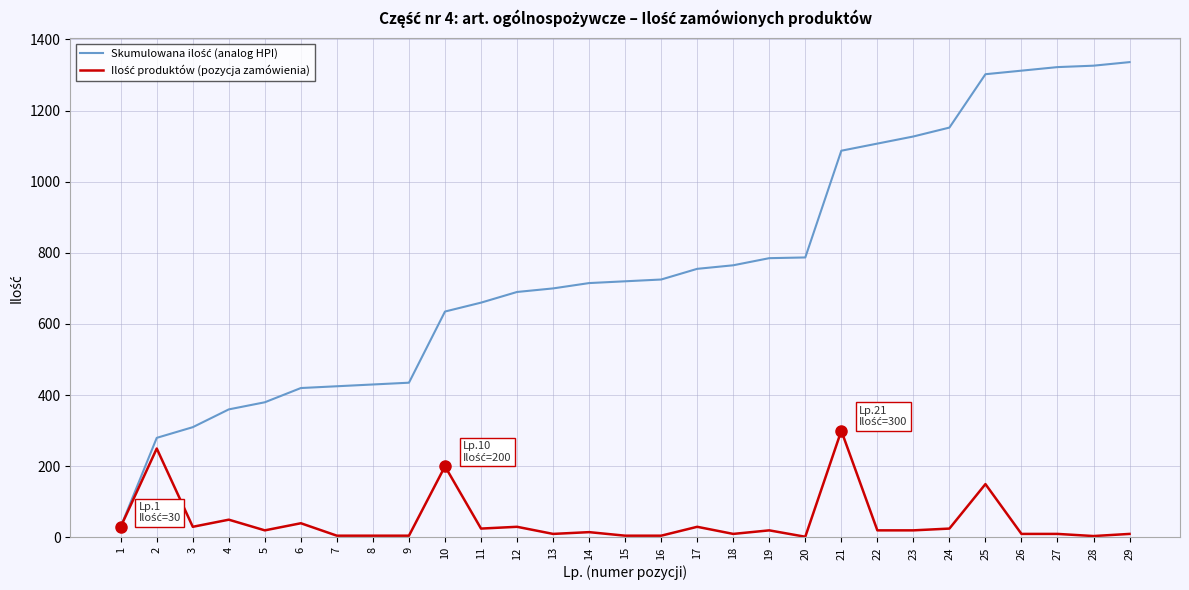

What is the greatest value displayed?

1336